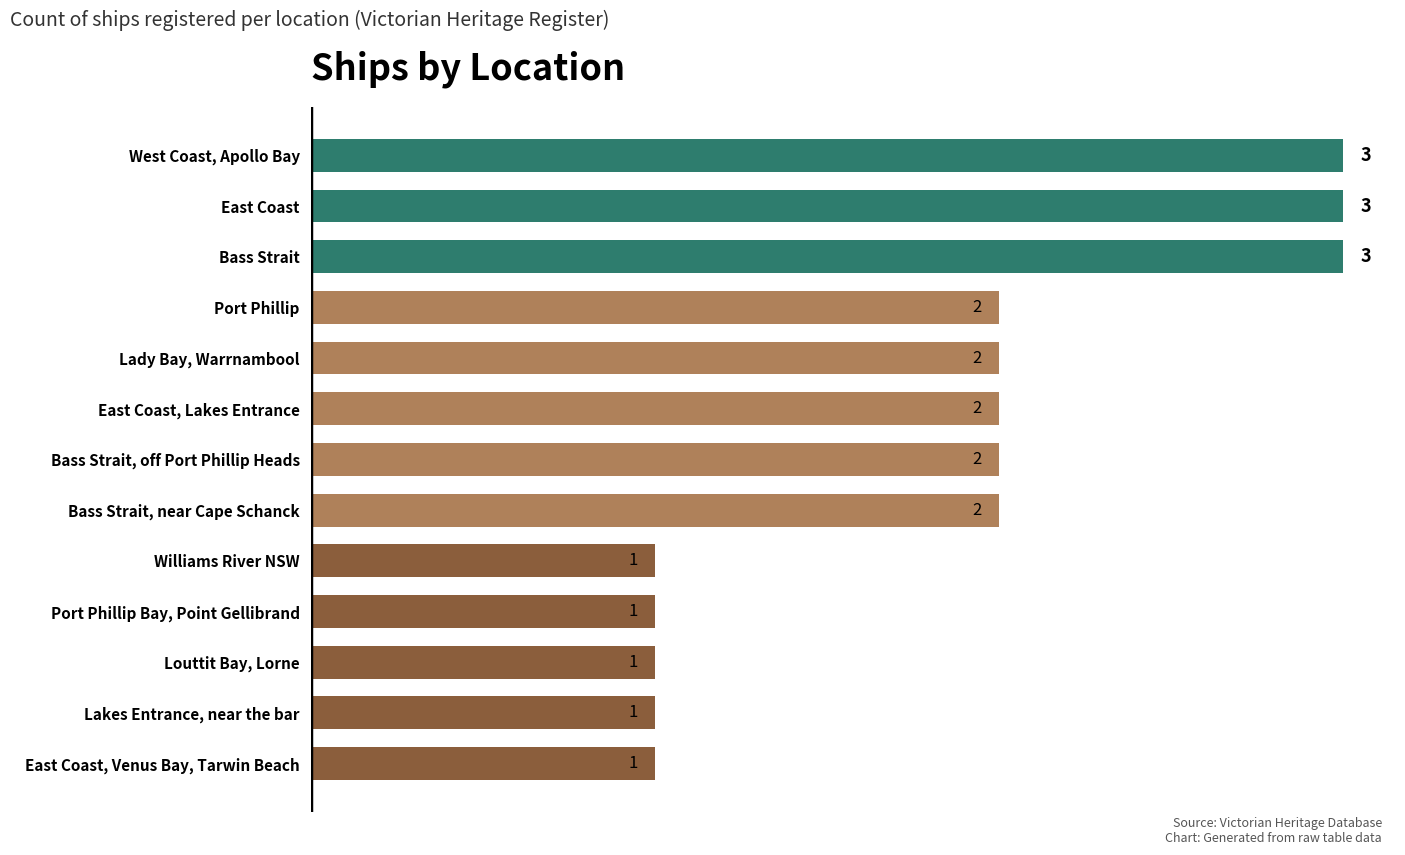

How many bars are there in total?

13